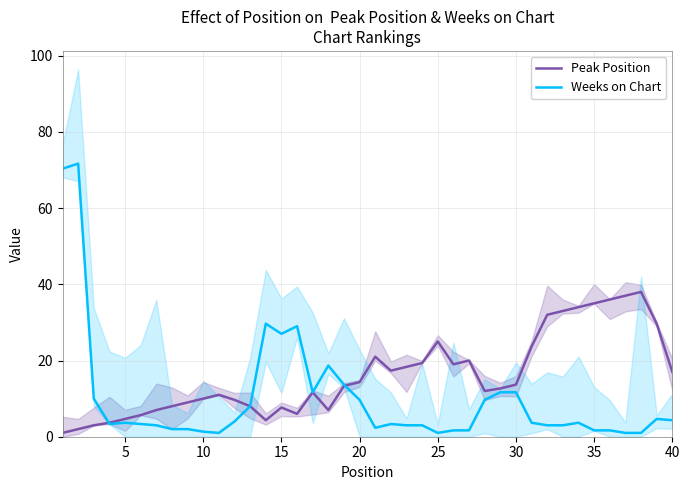

Is it true that Weeks on Chart equals 15.0 at 20?

False